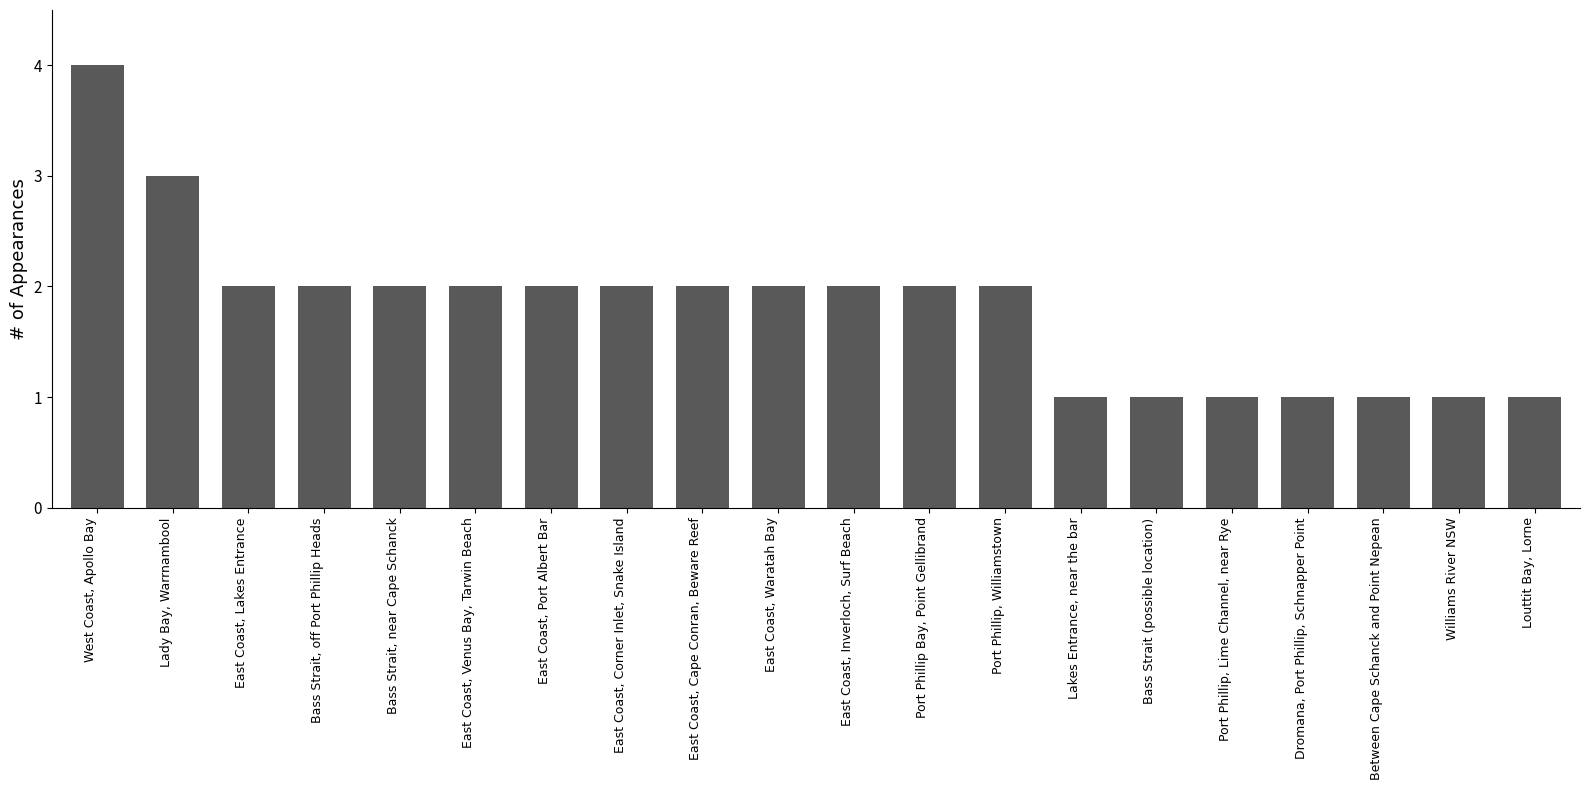

What position from the left is East Coast, Inverloch, Surf Beach?

11